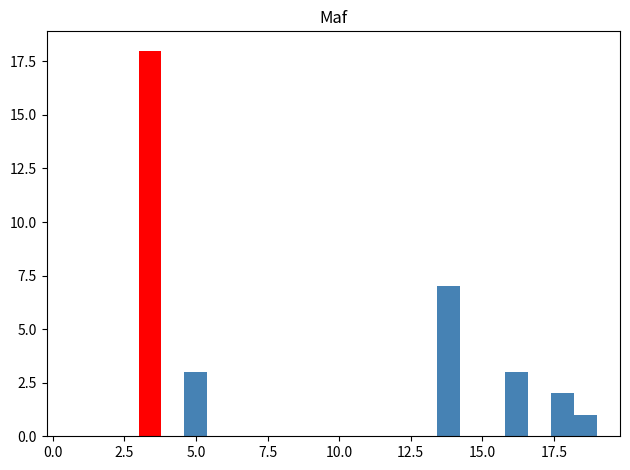

Around what value on the x-axis is the tallest bar? Give the approximate position of its centre, as read against the axis.

3.5